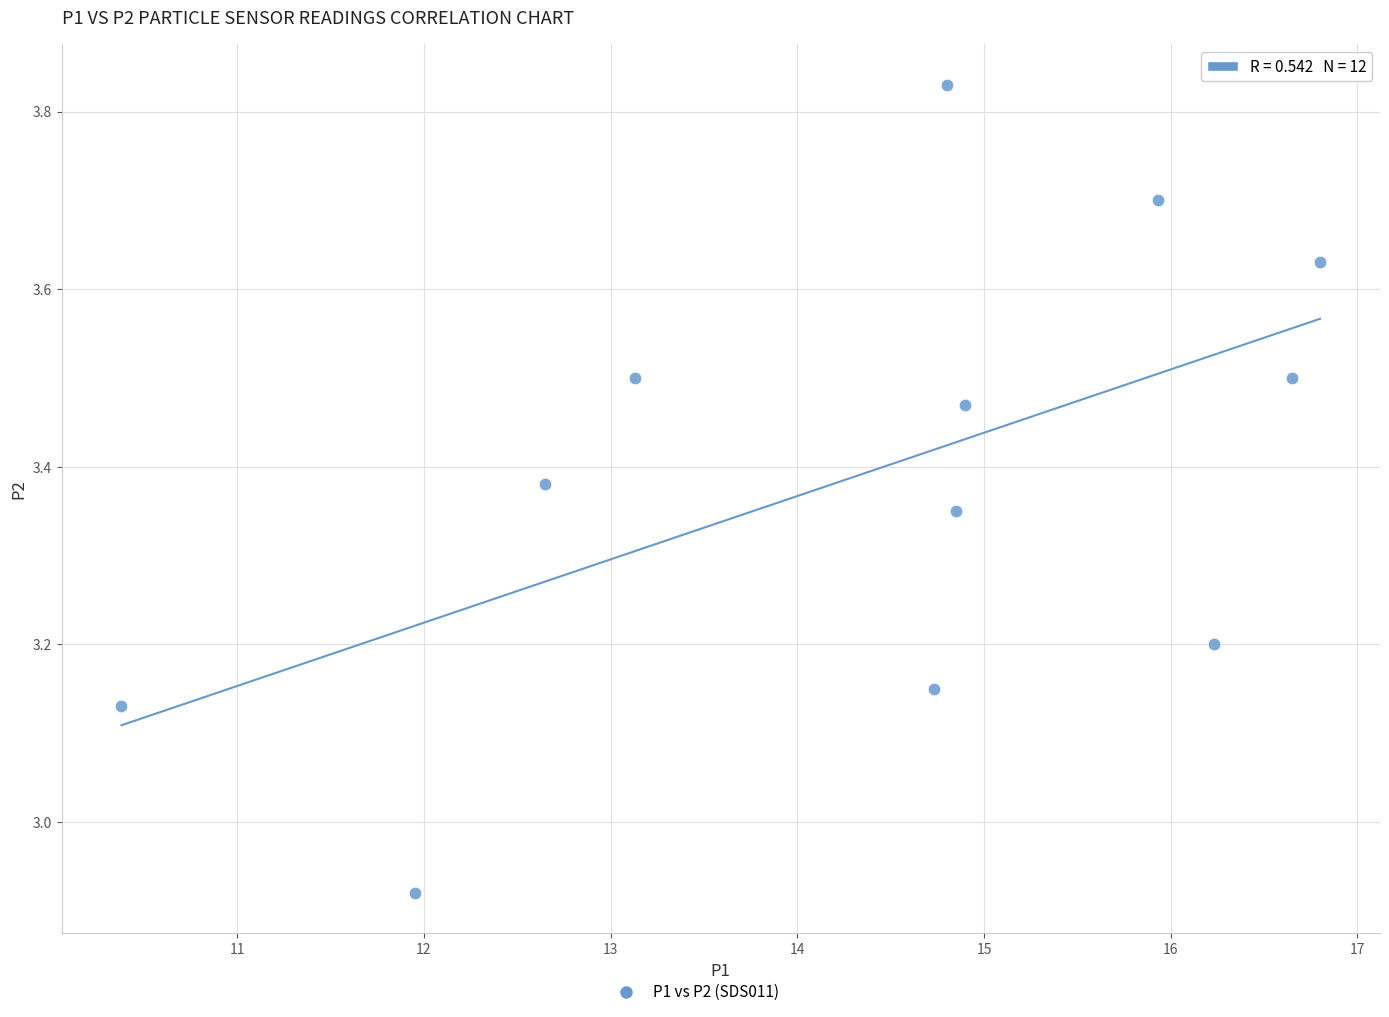

What is the range of X values (max minus min)?

6.4